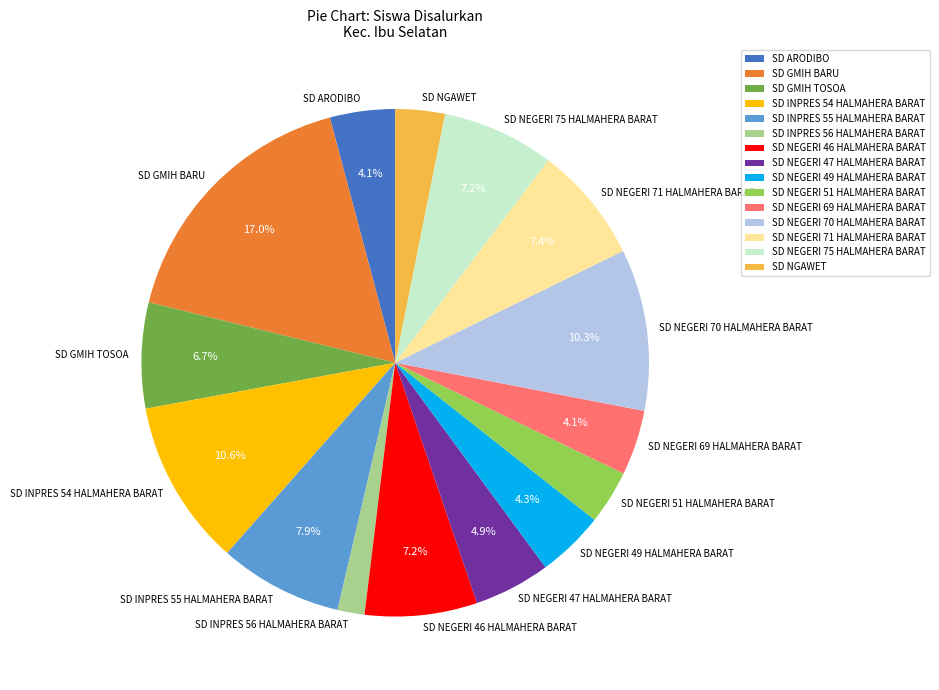

Which slice is the smallest?

SD INPRES 56 HALMAHERA BARAT